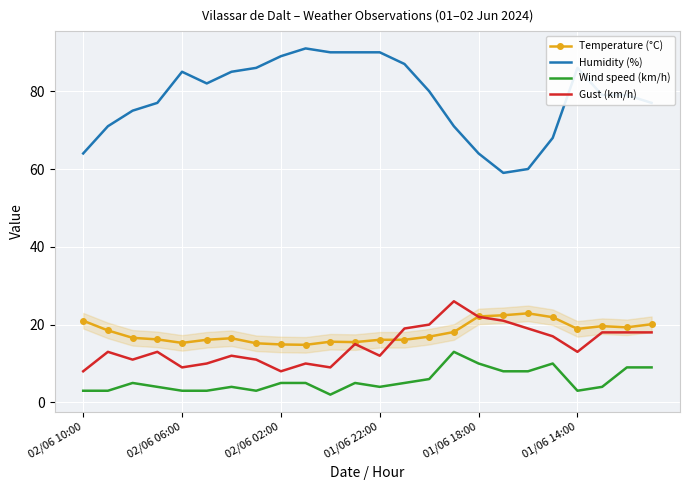

What is the greatest value displayed?

91.0